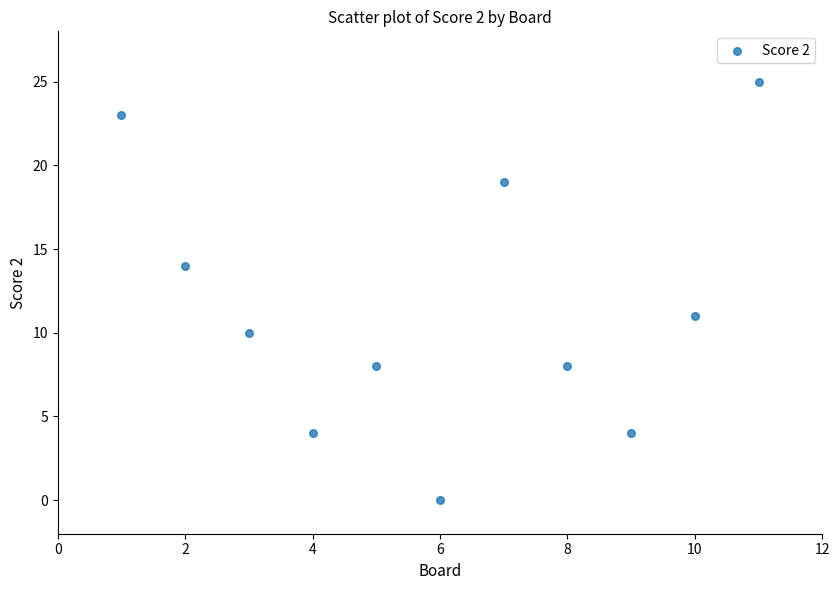

What Y value in the scatter plot is closest to 12?

11